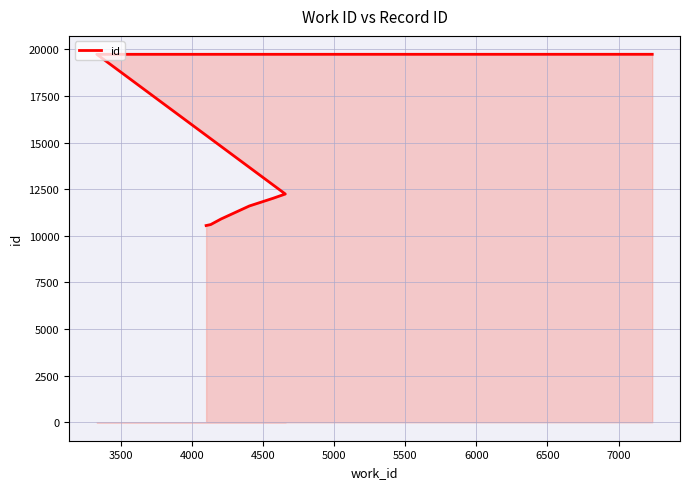

Reading left to right, what are all the values shown in this chart?

10552	10604	10904	11601	12014	12243	19734	19735